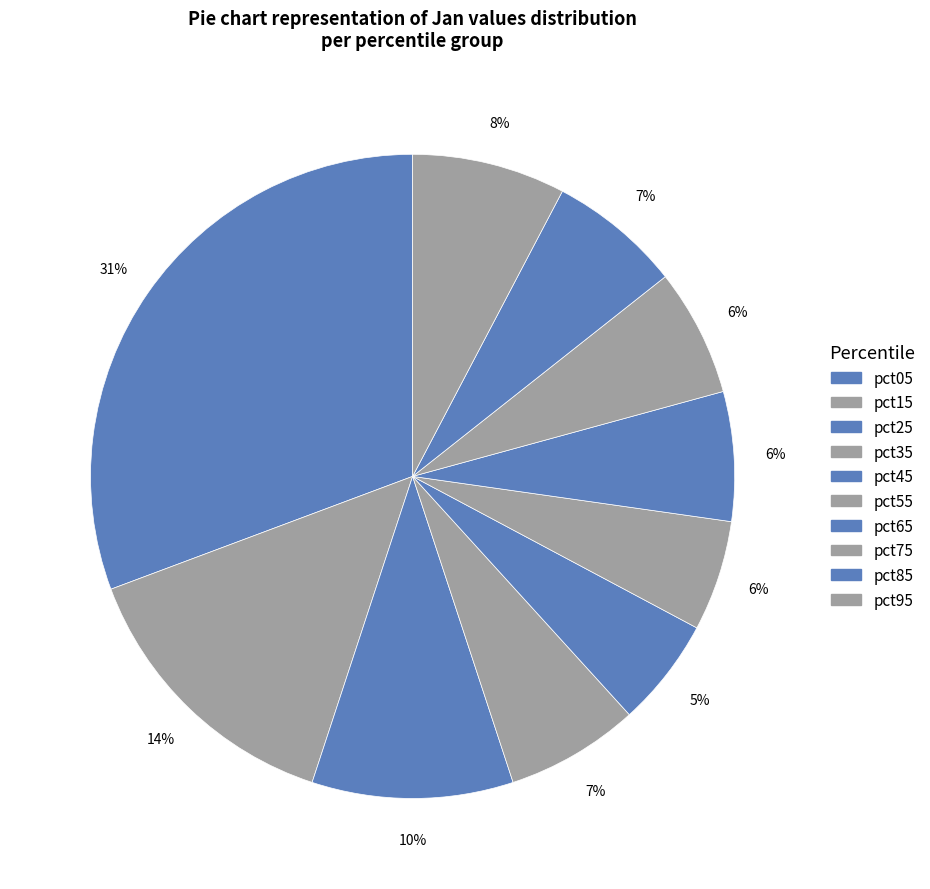

How many segments does this pie chart have?

10